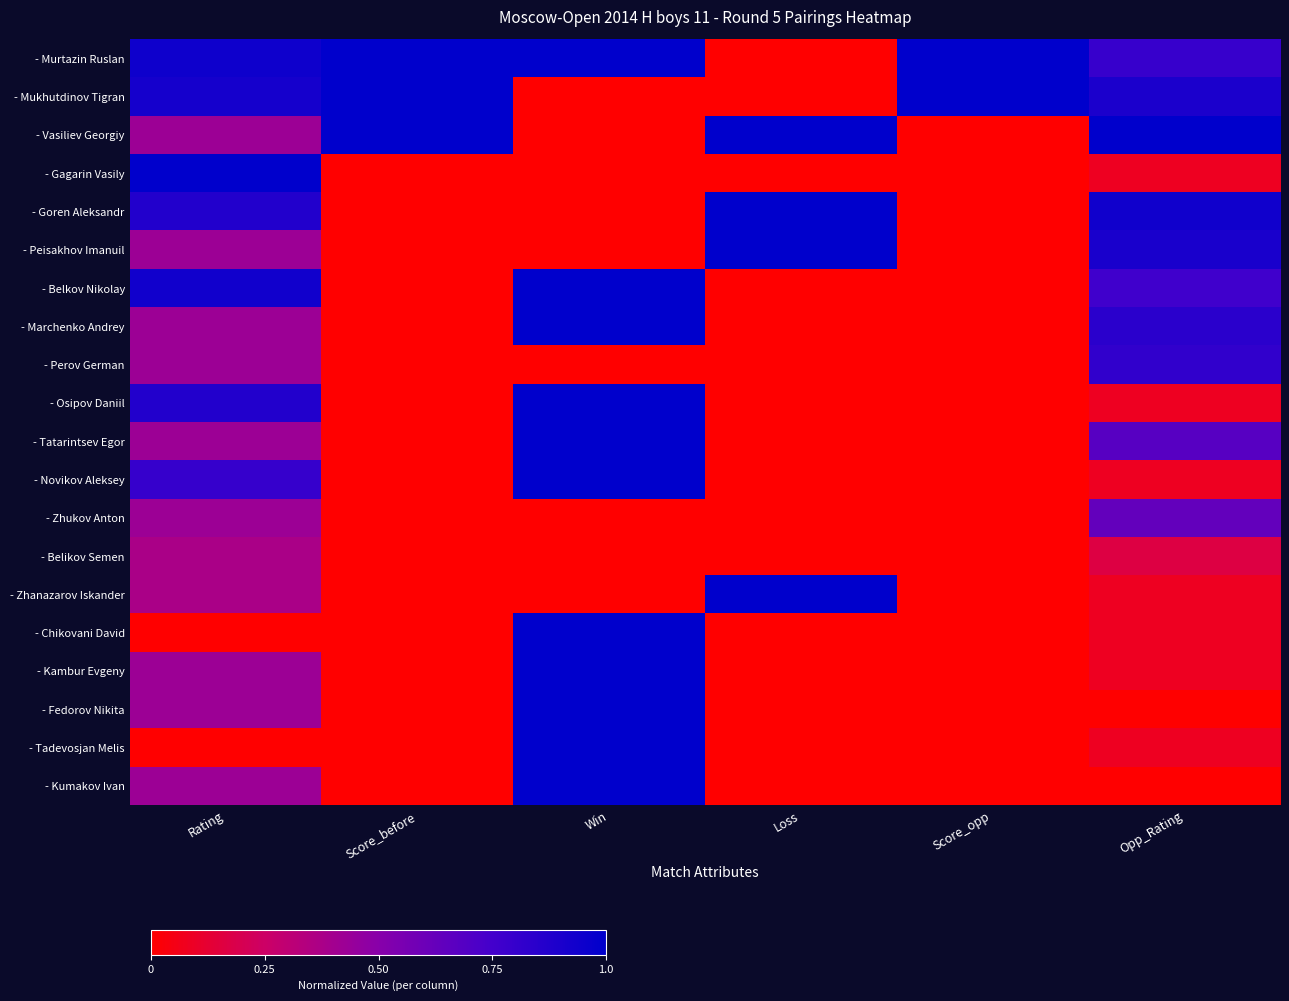

Rank the series by their maximum value, from highest to lowest.

- Murtazin Ruslan, - Mukhutdinov Tigran, - Vasiliev Georgiy, - Gagarin Vasily, - Goren Aleksandr, - Peisakhov Imanuil, - Belkov Nikolay, - Marchenko Andrey, - Osipov Daniil, - Tatarintsev Egor, - Novikov Aleksey, - Zhanazarov Iskander, - Chikovani David, - Kambur Evgeny, - Fedorov Nikita, - Tadevosjan Melis, - Kumakov Ivan, - Perov German, - Zhukov Anton, - Belikov Semen